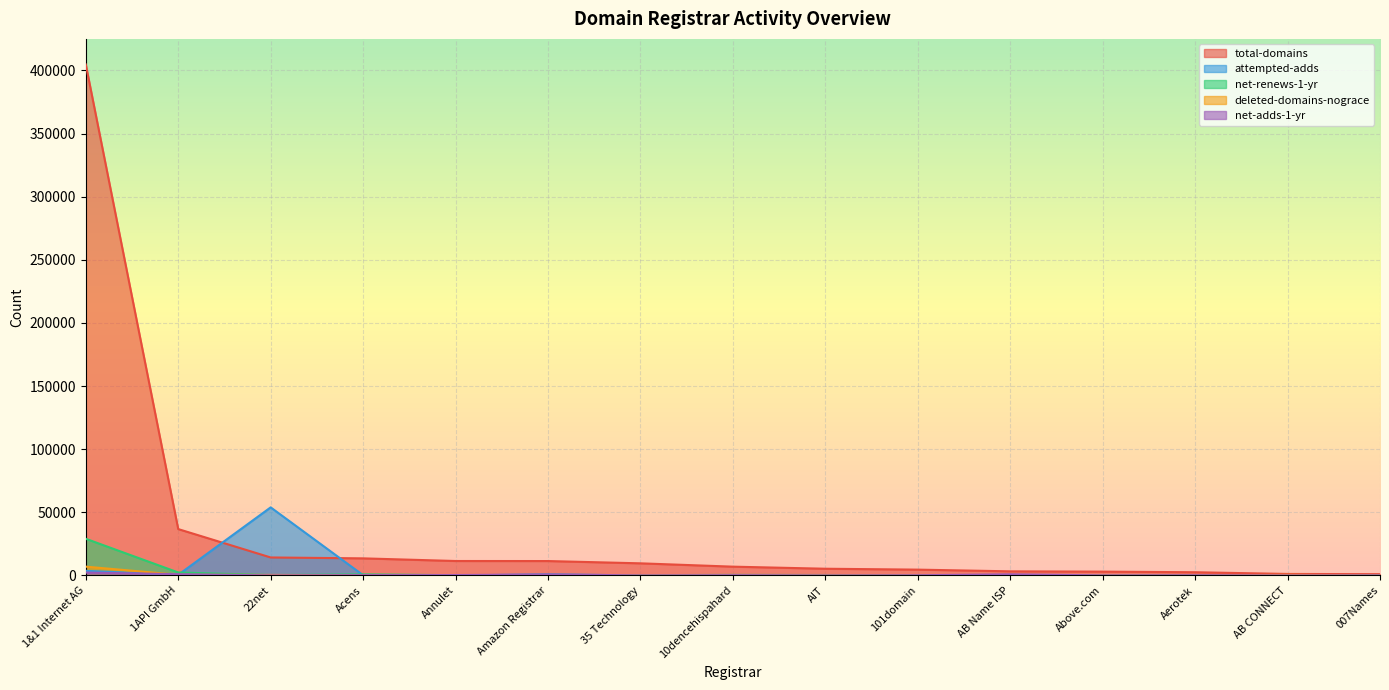

What is the minimum value for net-renews-1-yr?

55